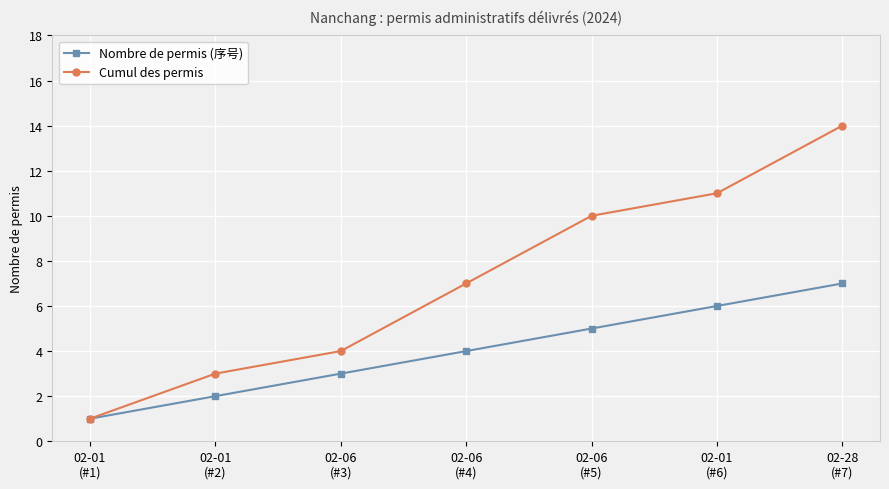

Which series has the largest range (max minus min)?

Cumul des permis